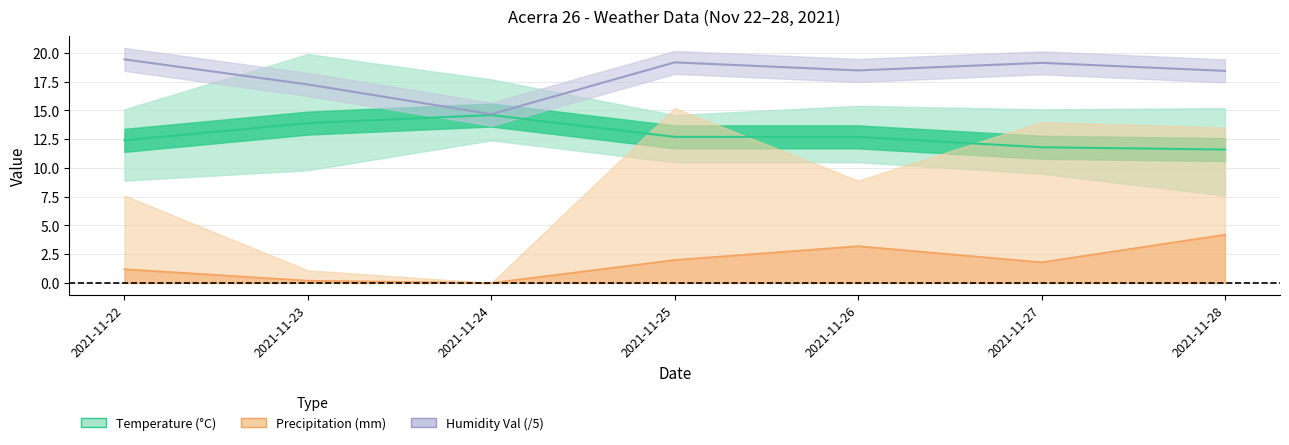

The value of Precip Max (mm) at 2021-11-22 is 1.2. True or false?

True